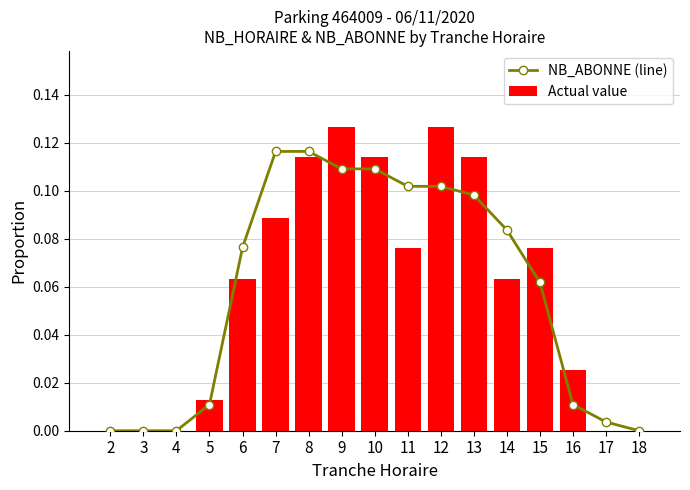

At 5, list the series in order from smallest to largest.

NB_ABONNE (line), Actual value